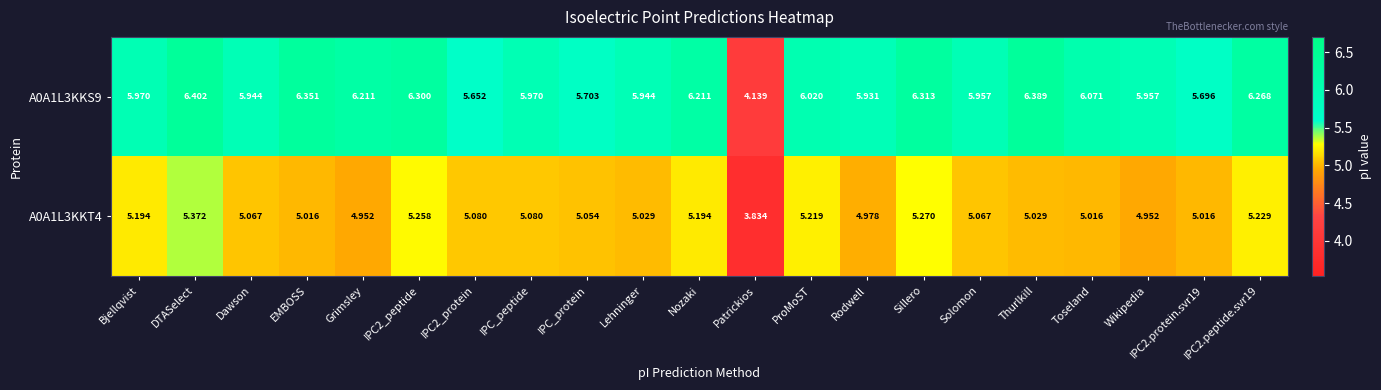

Which series has the largest total across all categories?

A0A1L3KKS9